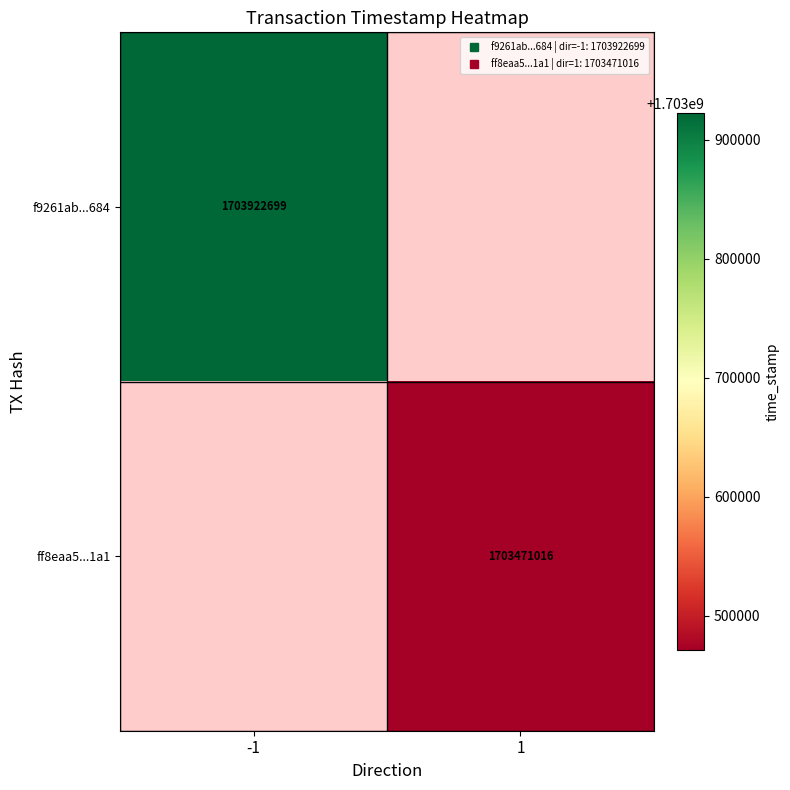

What is the maximum value shown in the chart?

1703922699.0